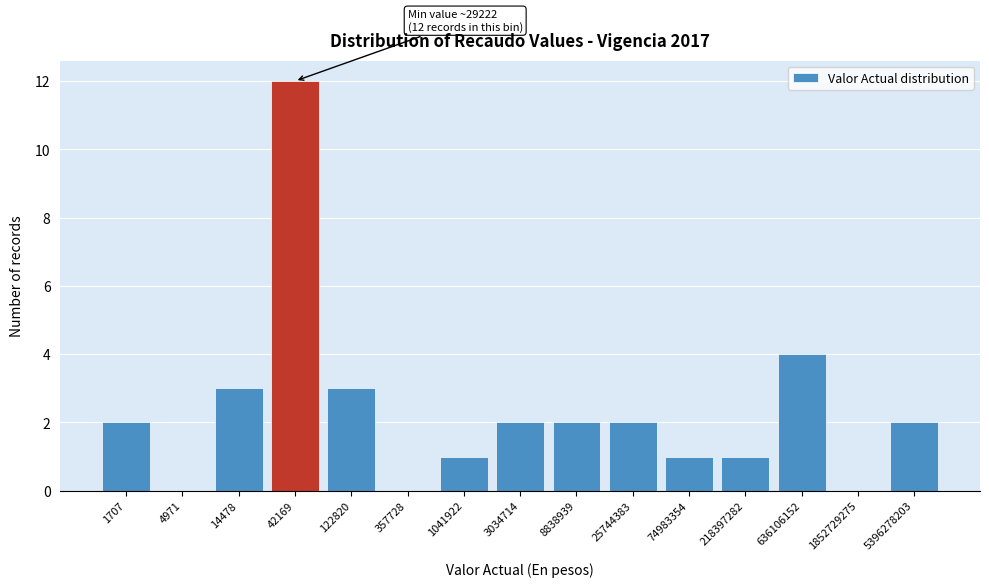

Reading left to right, what are all the values shown in this chart?

1707=2	4971=0	14478=3	42169=12	122820=3	357728=0	1041922=1	3034714=2	8838939=2	25744383=2	74983354=1	218397282=1	636106152=4	1852729275=0	5396278203=2